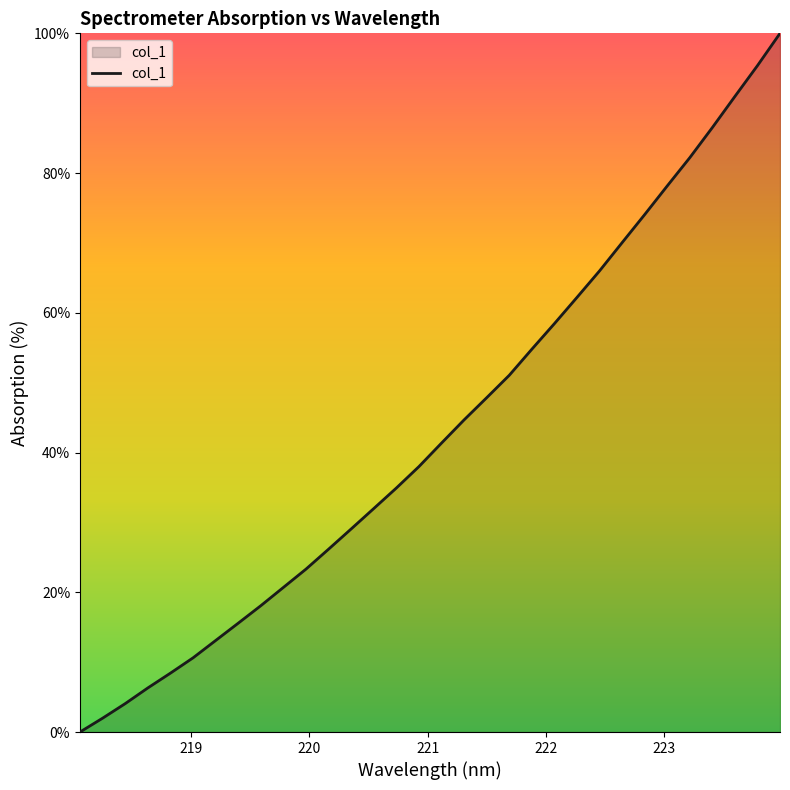

What is the greatest value displayed?

100.0